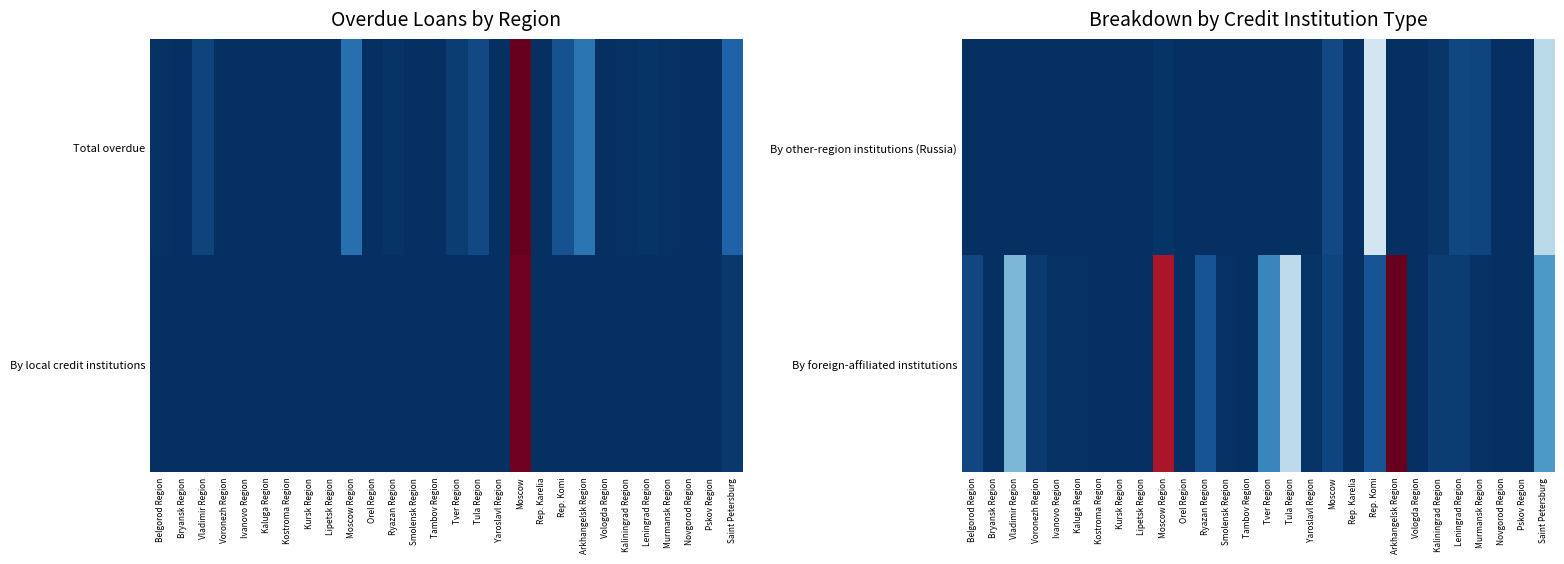

Between Leningrad Region and Yaroslavl Region, which is larger?

Leningrad Region